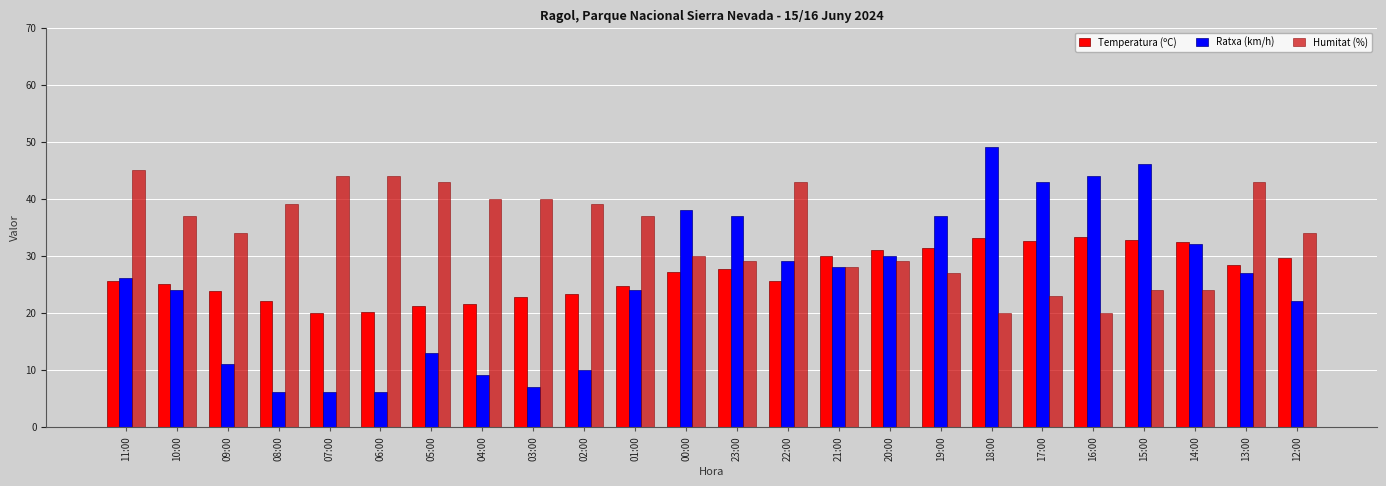

What is the difference between the Humitat (%) values at 08:00 and 10:00?

2.0